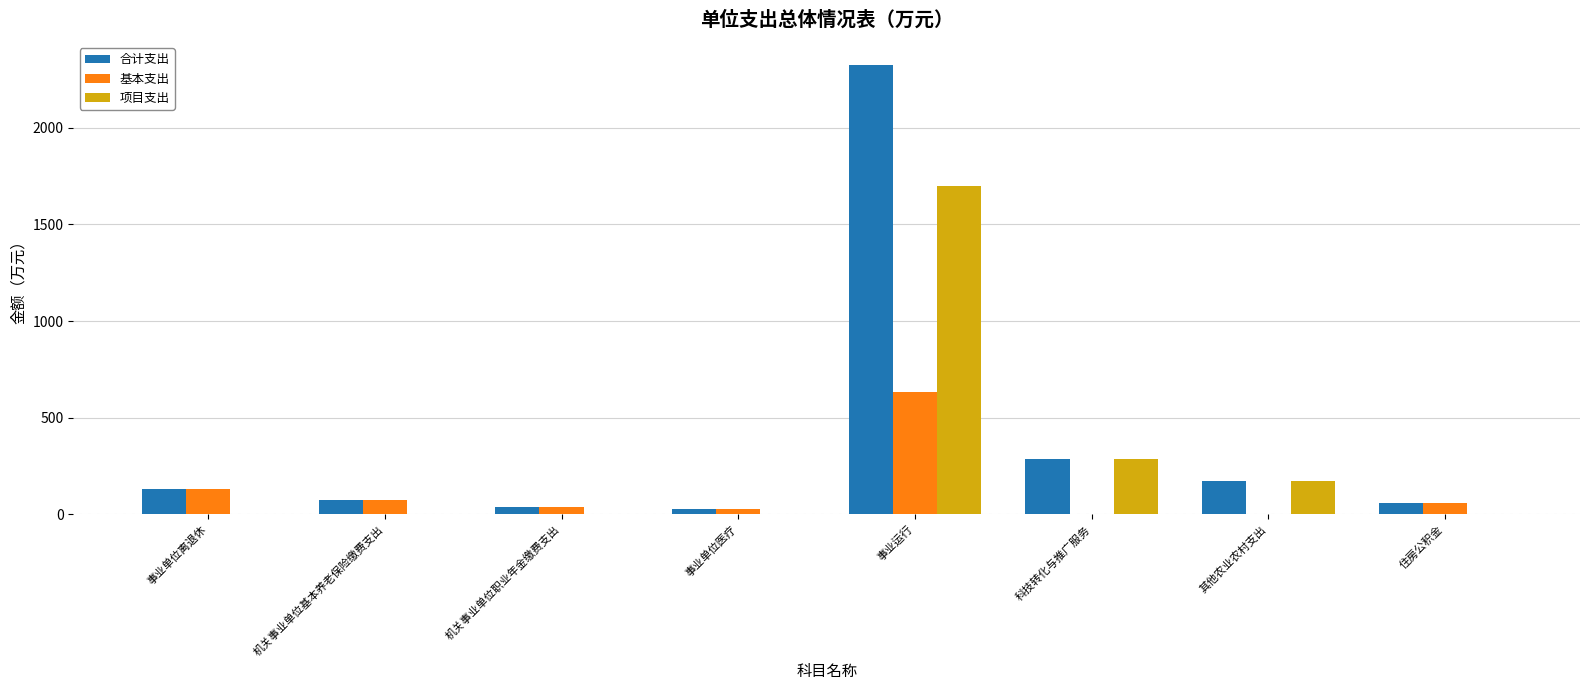

What are all the series names shown in the legend?

合计支出, 基本支出, 项目支出